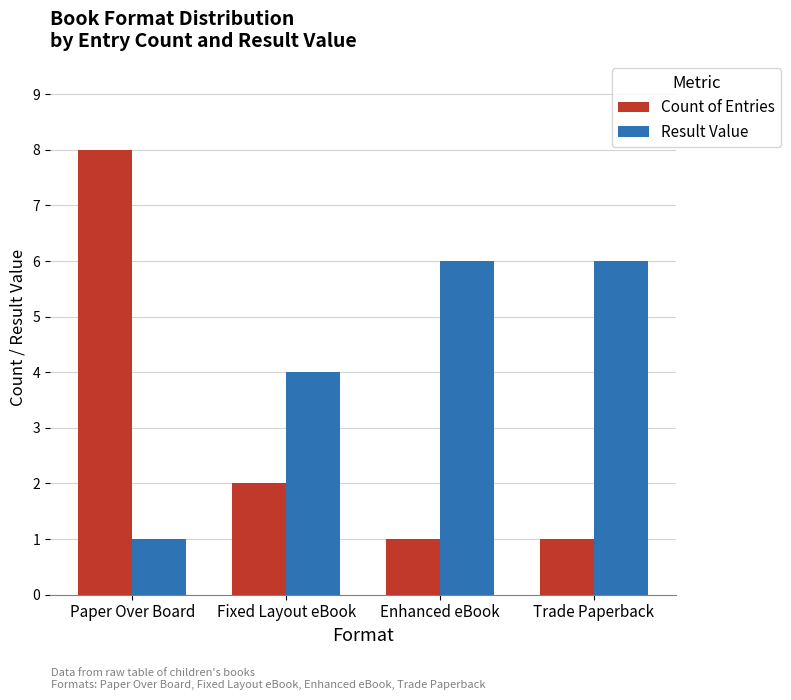

What is the maximum value shown in the chart?

8